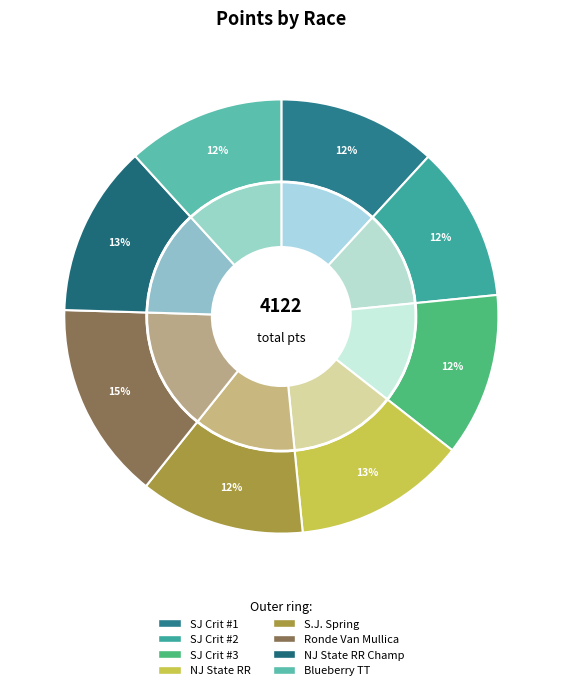

Which slice is the largest?

Ronde Van Mullica